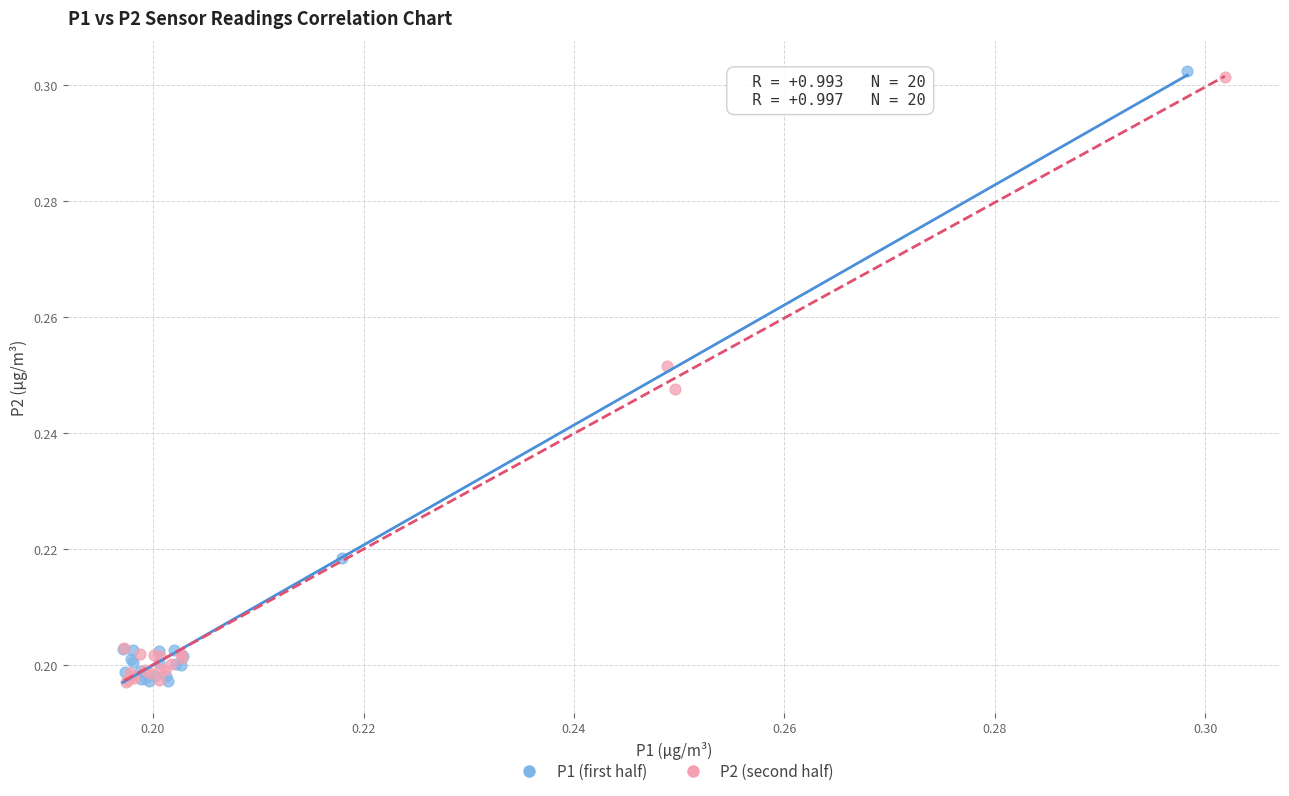

What are all the series names shown in the legend?

P1 (first half), P2 (second half)